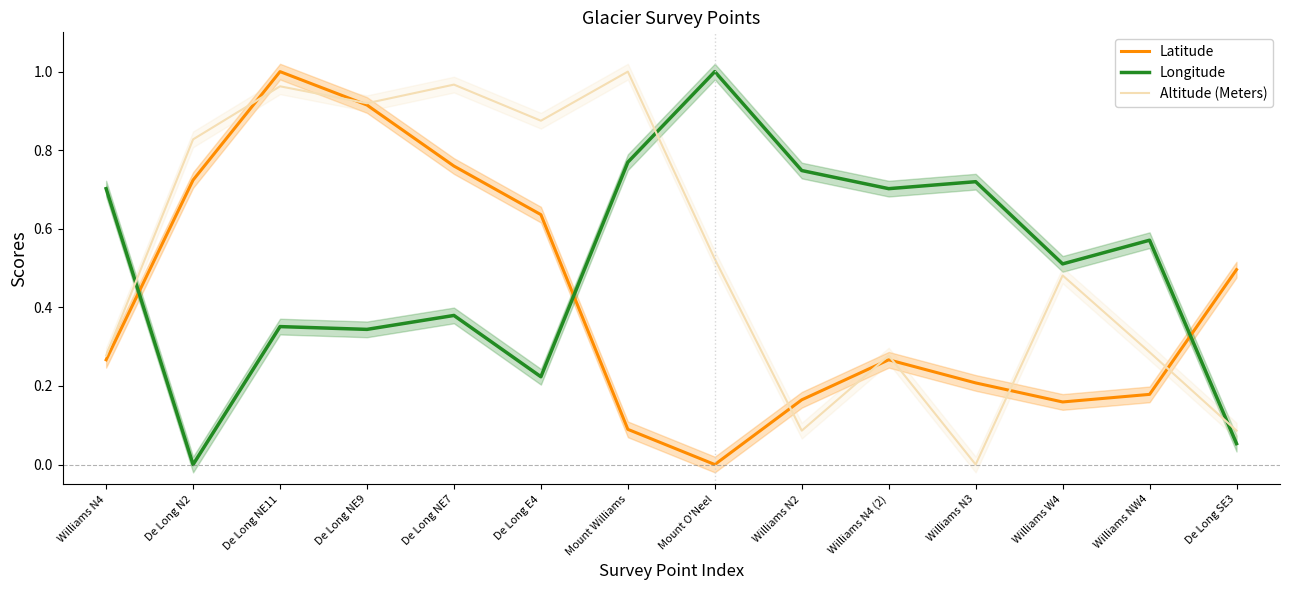

At which category is the sum across all series the highest?

De Long NE11